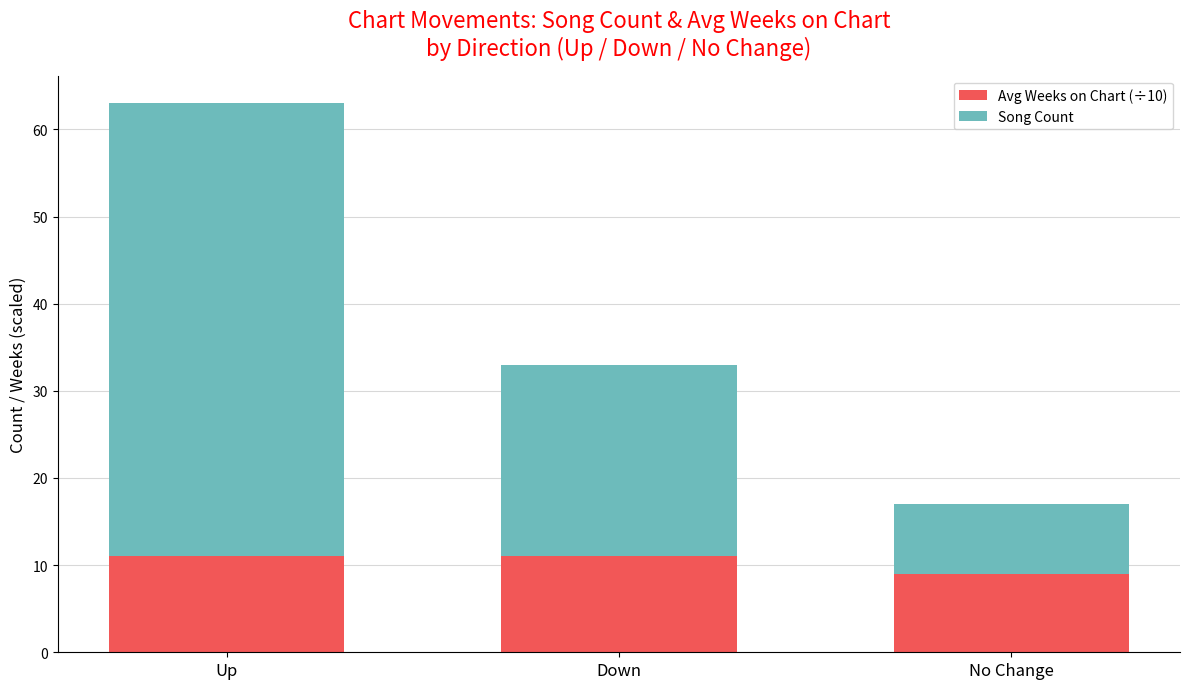

At which category is the sum across all series the highest?

Up